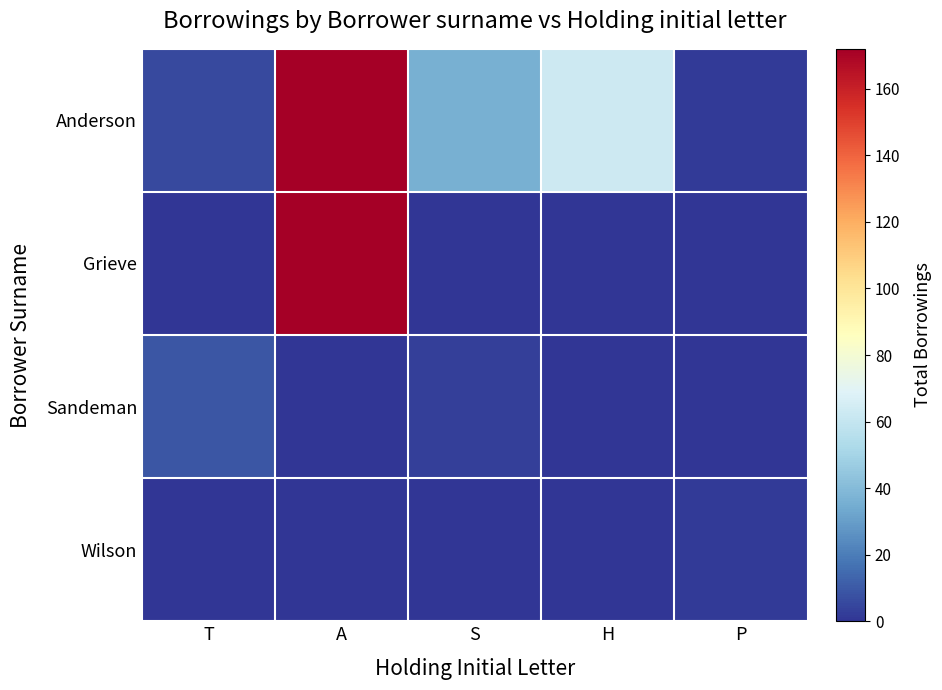

What is the difference between the highest and lowest values at T?

9